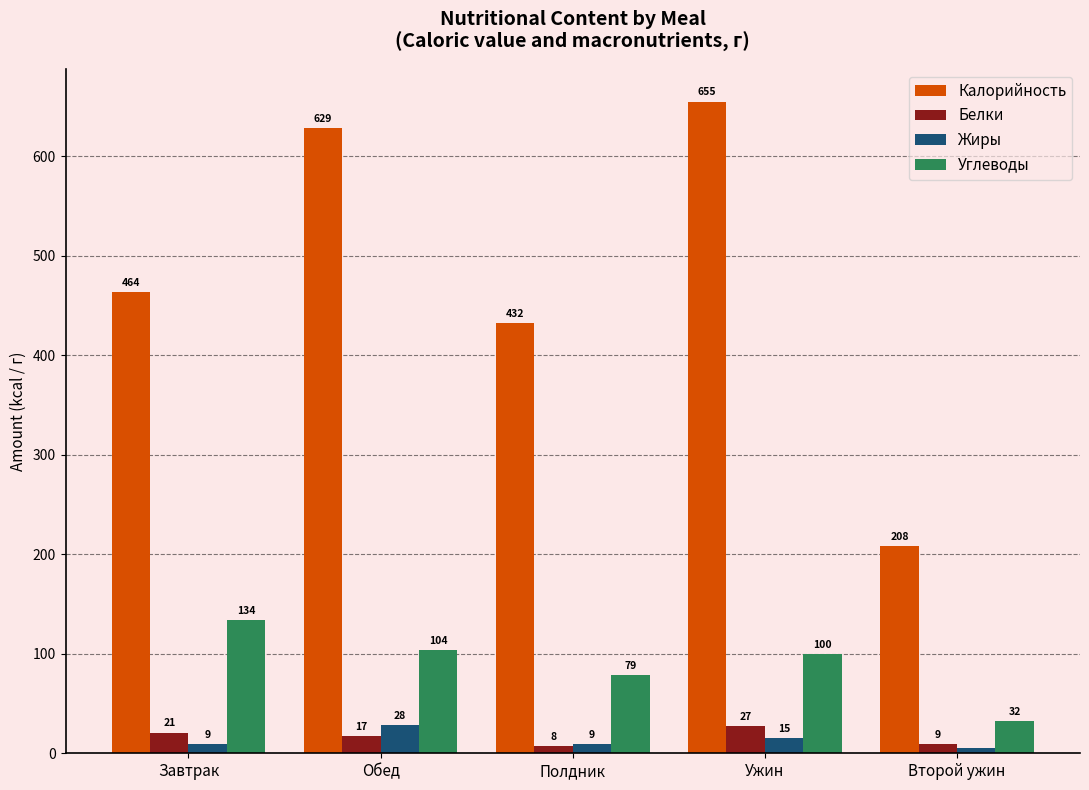

List the series in order of their peak value, highest first.

Калорийность, Углеводы, Жиры, Белки